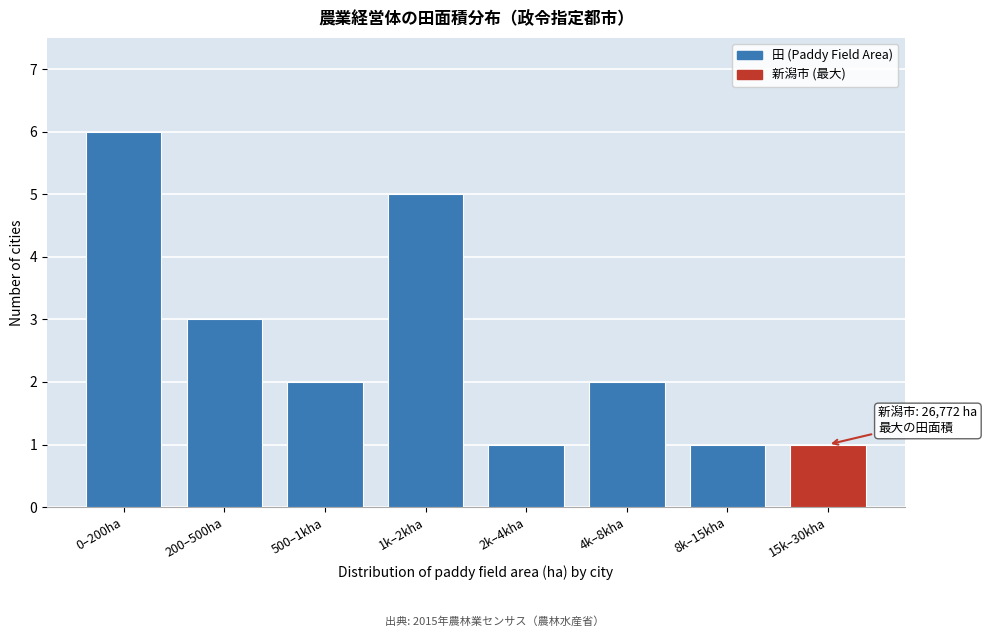

Reading right to left, extract all data points from this chart.

1	1	2	1	5	2	3	6